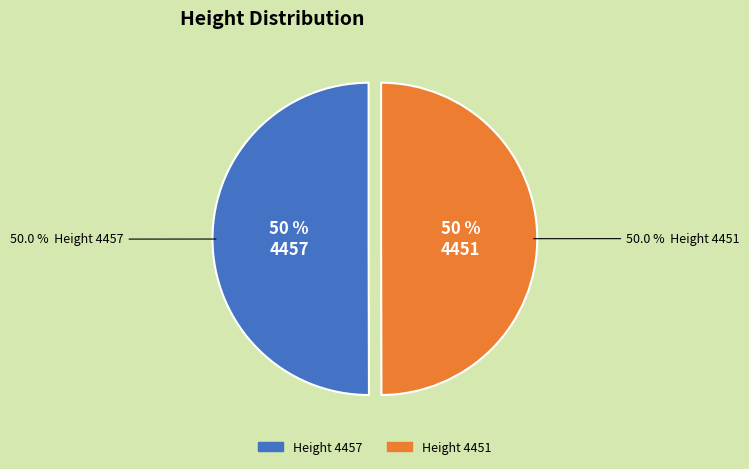

The 4451 slice represents 36% of the pie. True or false?

False